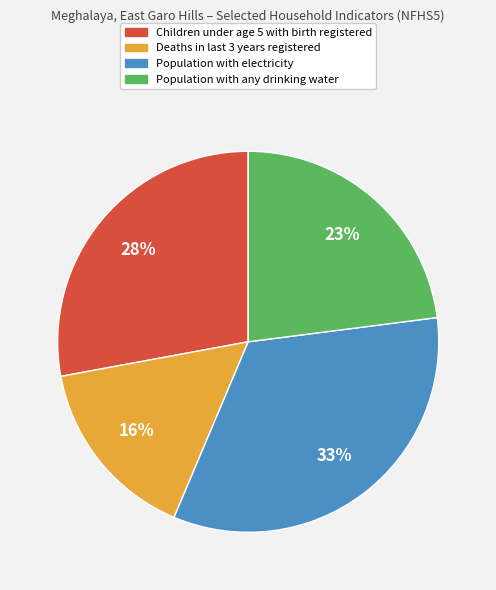

Rank the categories by value from lowest to highest.

Deaths in last 3 years registered, Population with any drinking water, Children under age 5 with birth registered, Population with electricity